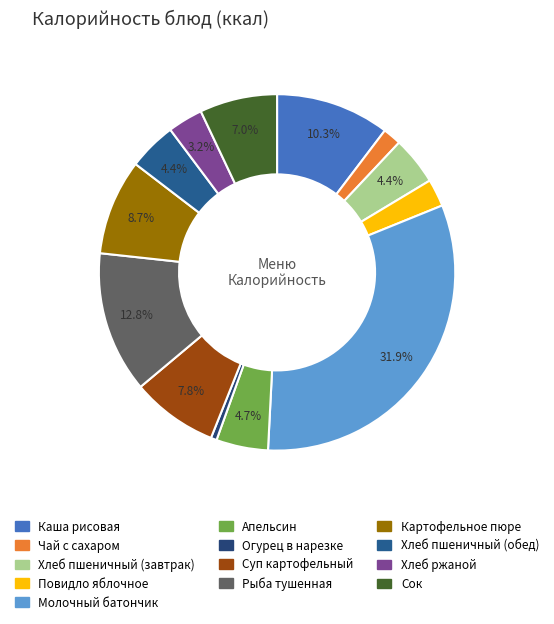

Which slice is the smallest?

Огурец в нарезке